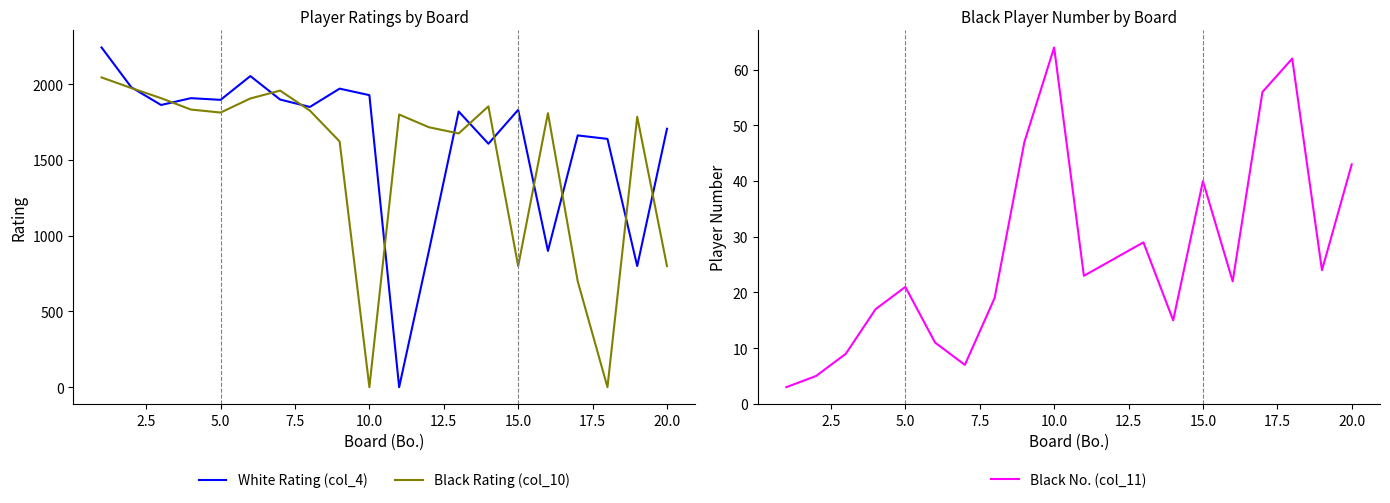

The value of Black Rating (col_10) at 10.0 is -715. True or false?

False